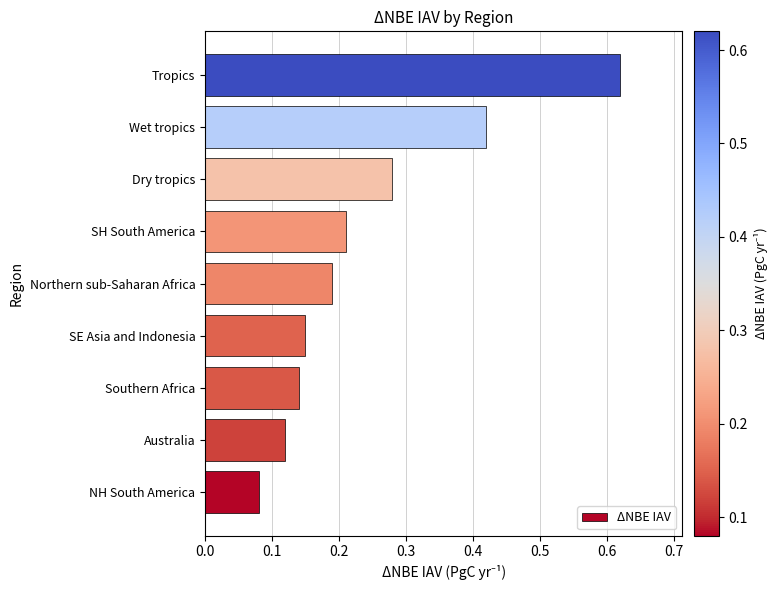

Count the values in the range 0 to 1.

9